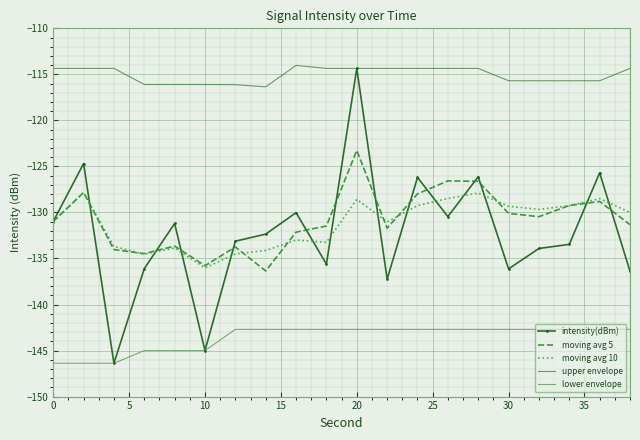

What is the maximum value for intensity(dBm)?

-114.4